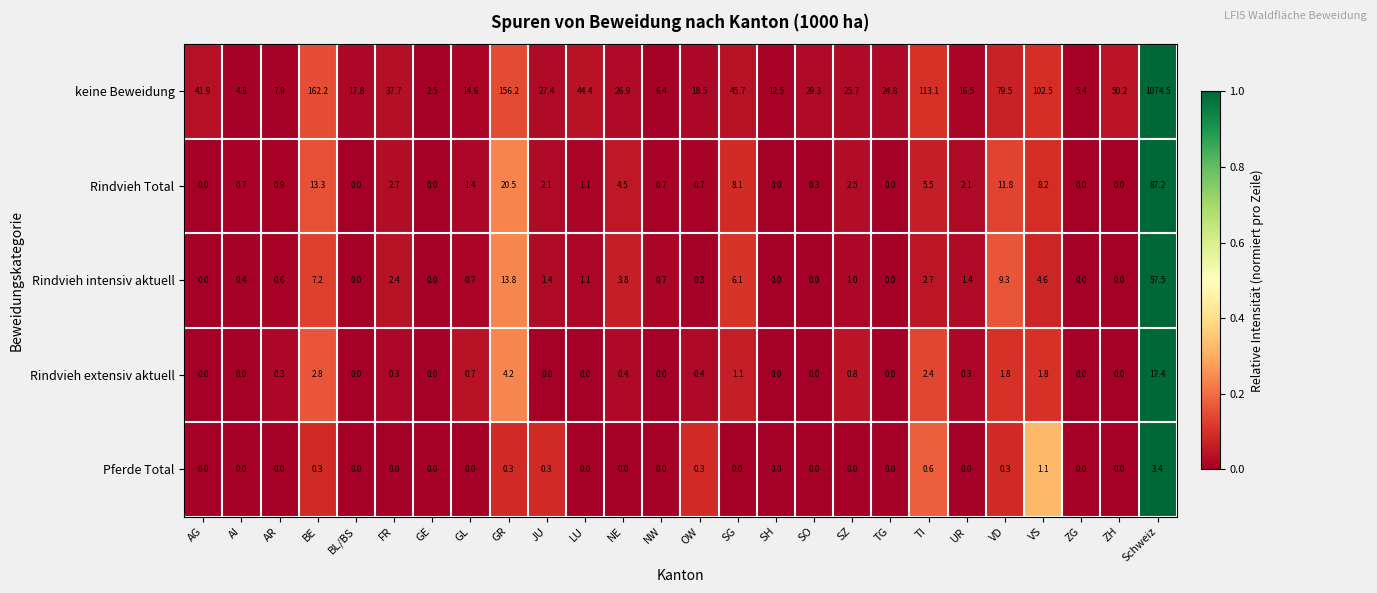

Which category has the highest value across all series?

Schweiz